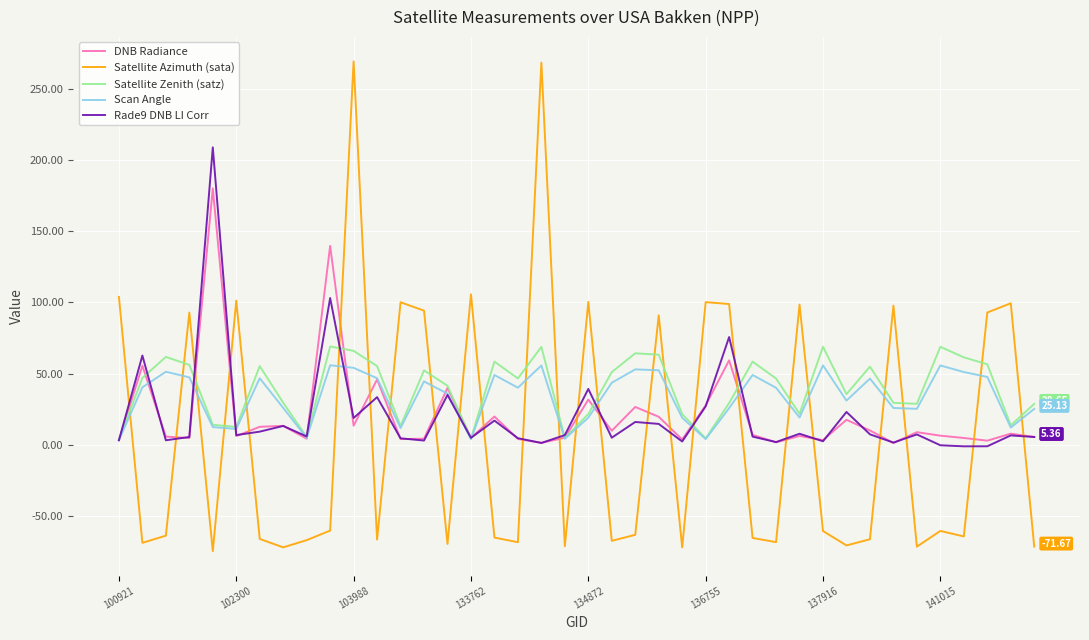

Which series has the largest range (max minus min)?

Satellite Azimuth (sata)